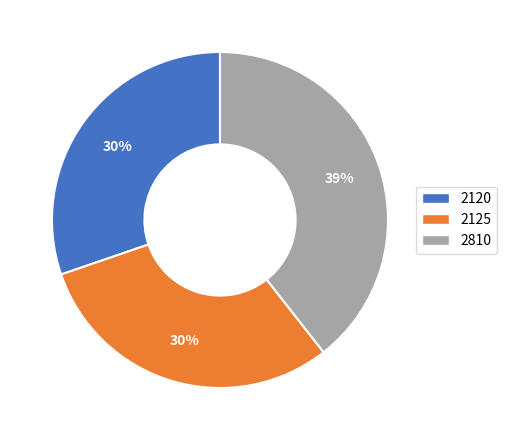

Which slice is the largest?

2810